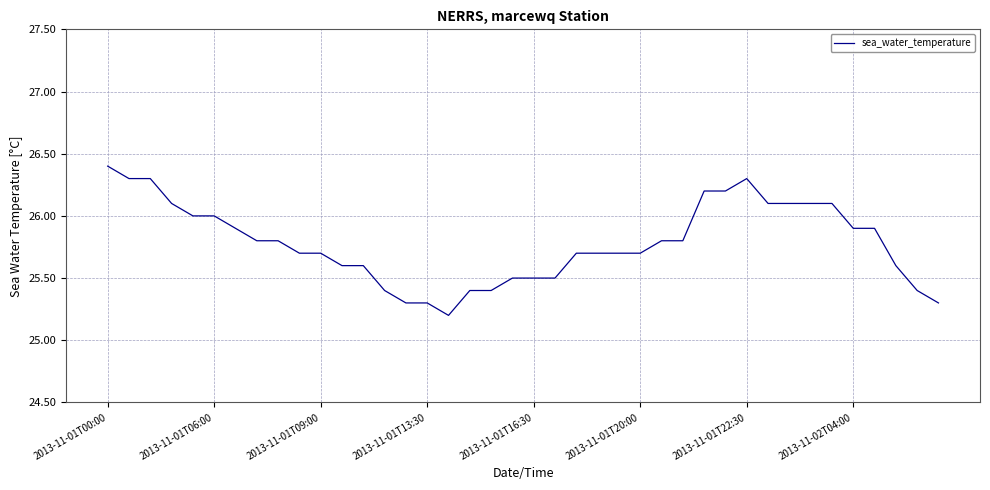

What is the difference between the maximum and minimum values?

1.2